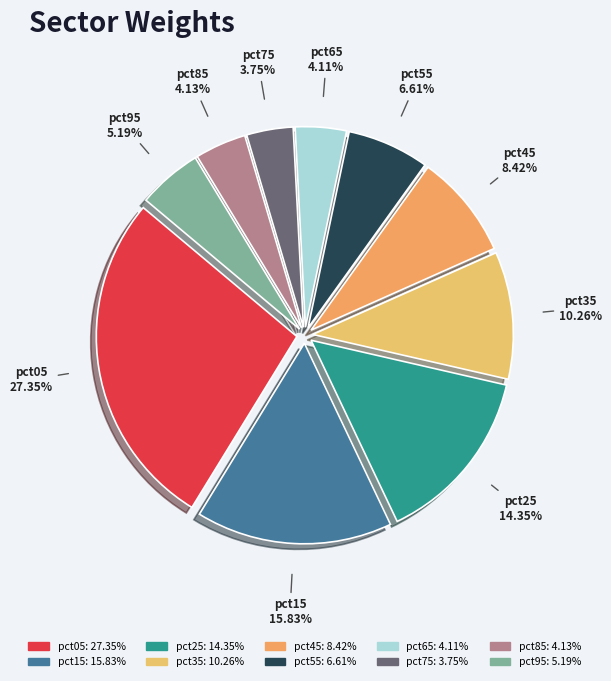

Which category has the biggest portion of the pie?

pct05